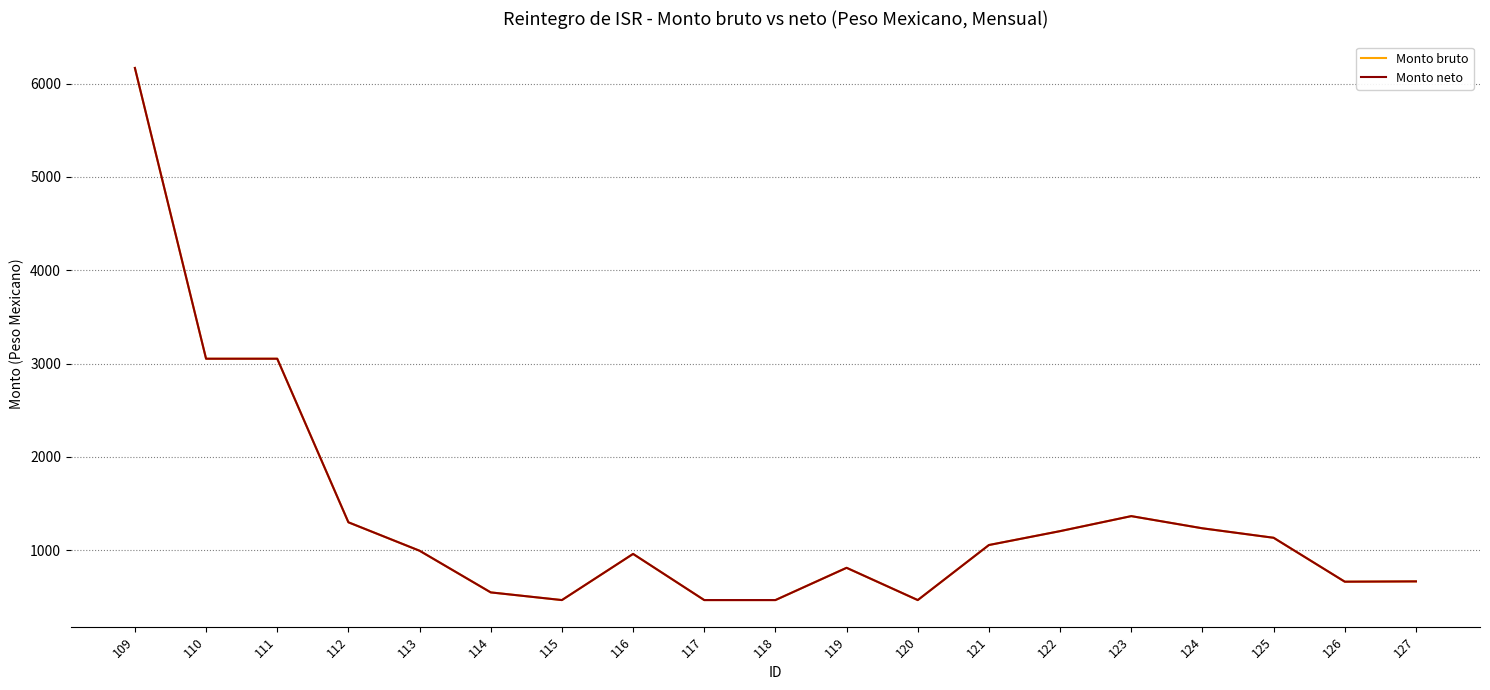

At how many categories does at least one series exceed 4979?

1